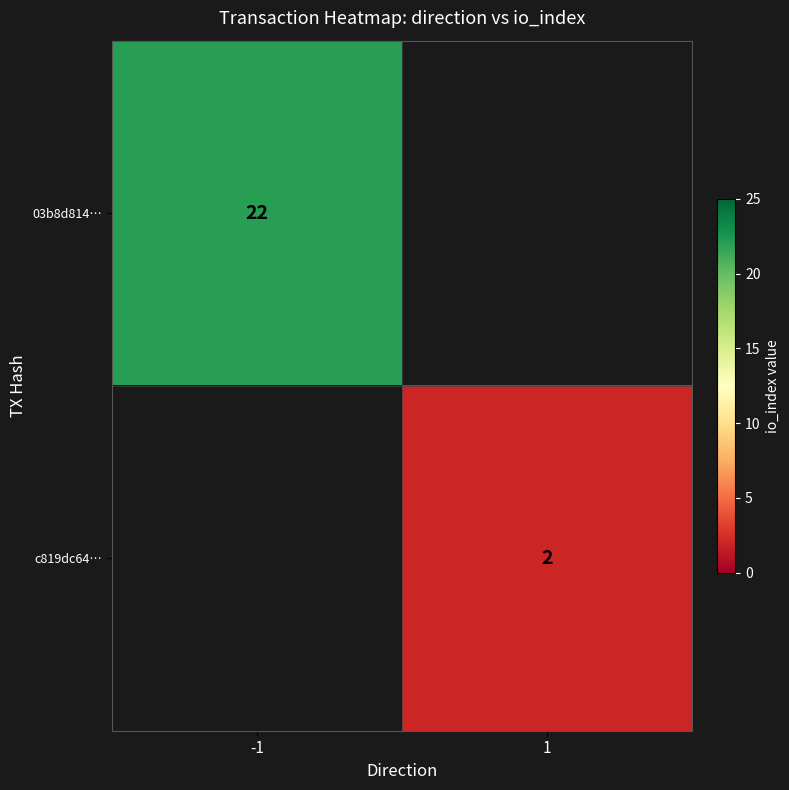

How many series are shown in this chart?

2